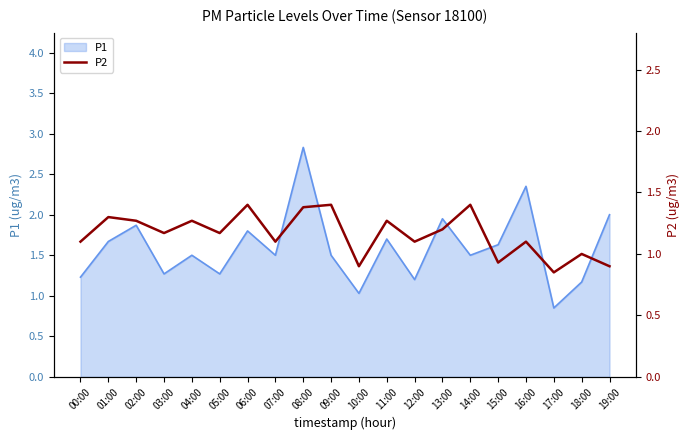

What is the smallest value displayed?

0.8